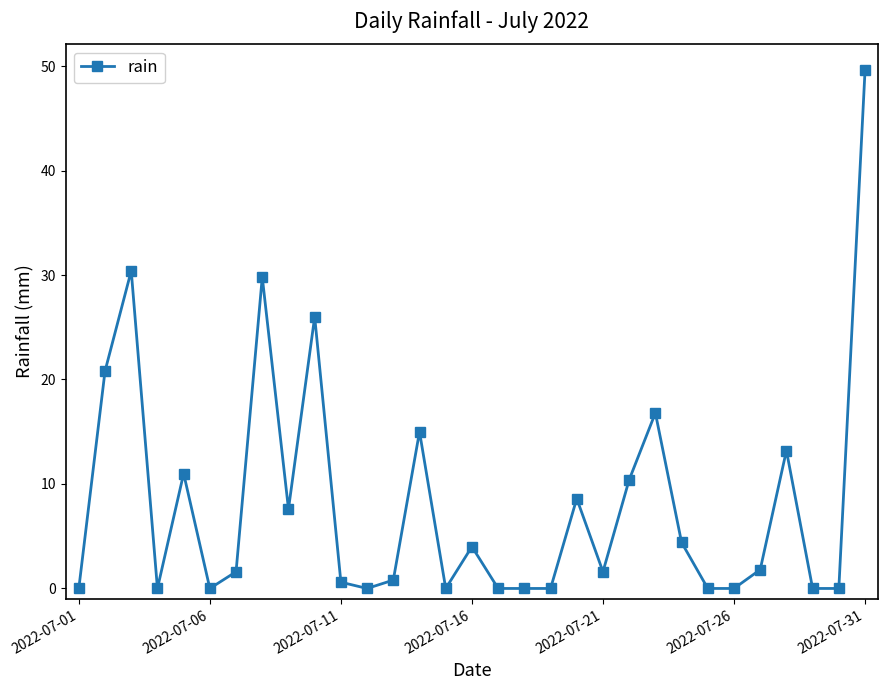

What is the sum of all values?

254.0